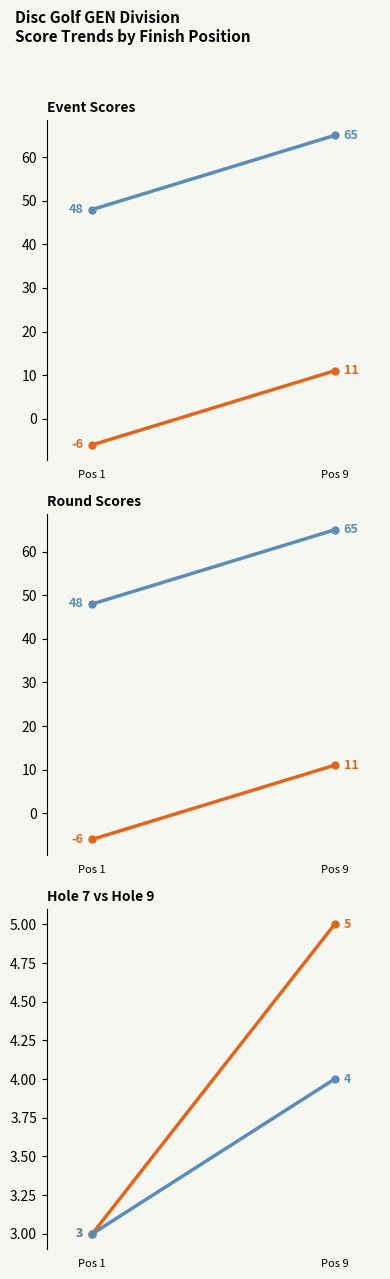

What is the difference between the maximum and minimum values in the round_total_score series?

17